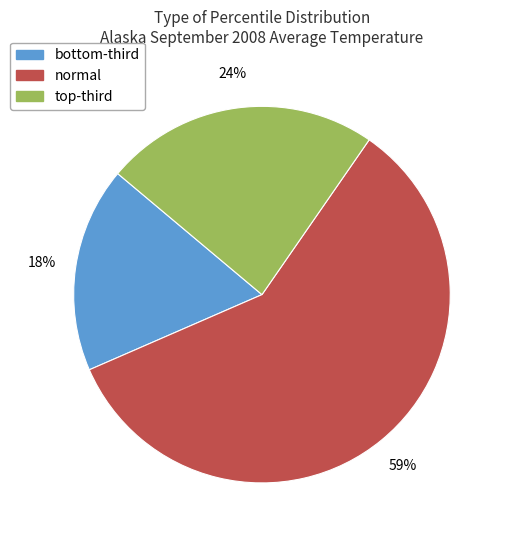

To the nearest percent, what is the average slice percentage?

33%